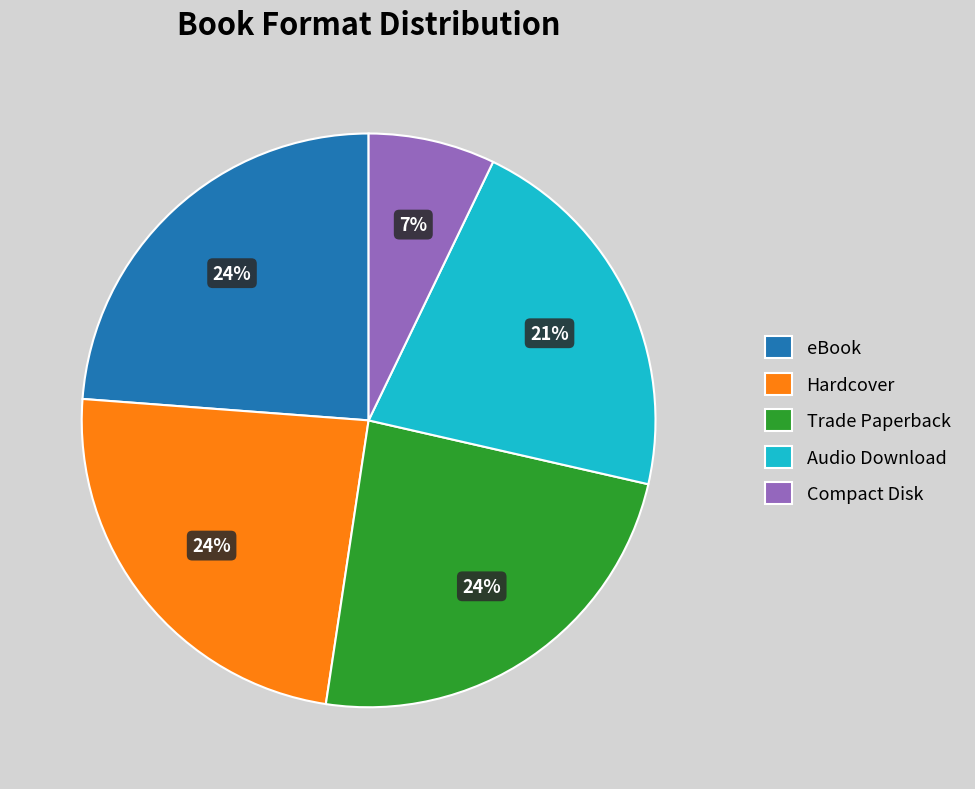

The Trade Paperback slice represents 24% of the pie. True or false?

True